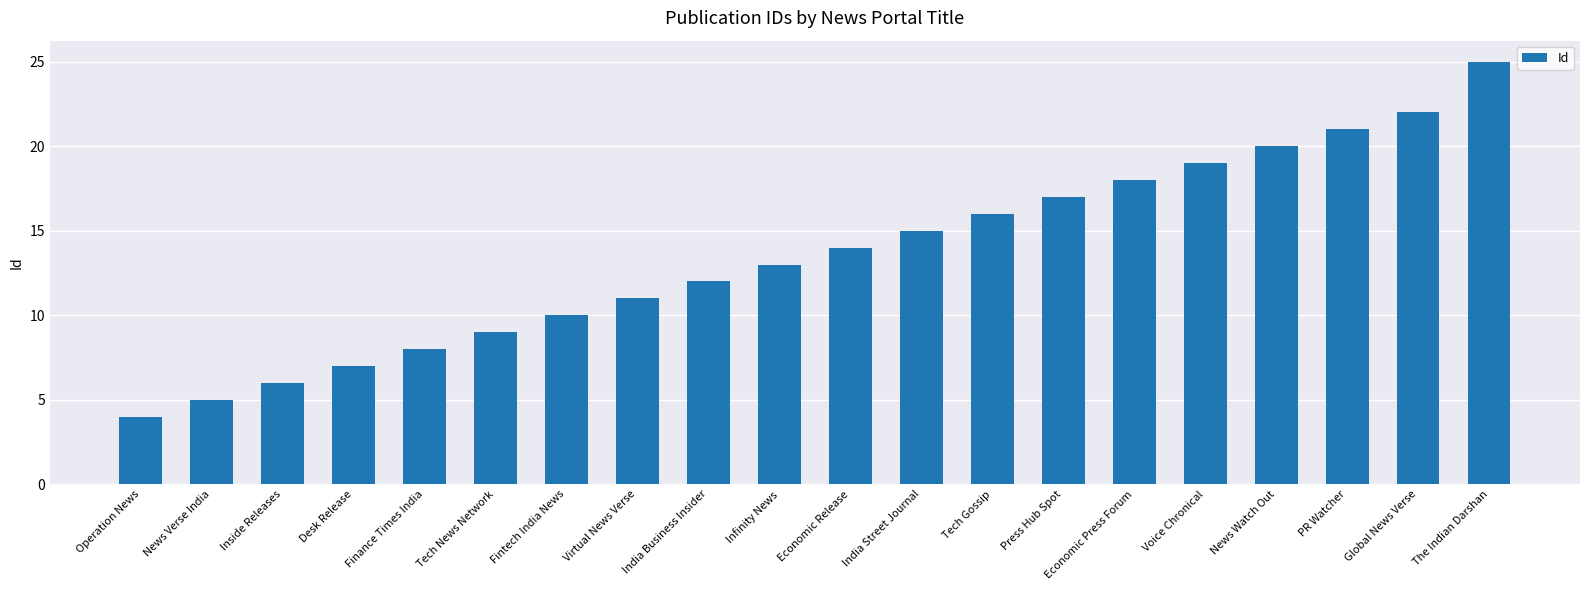

Is it true that the value at PR Watcher is 21?

True